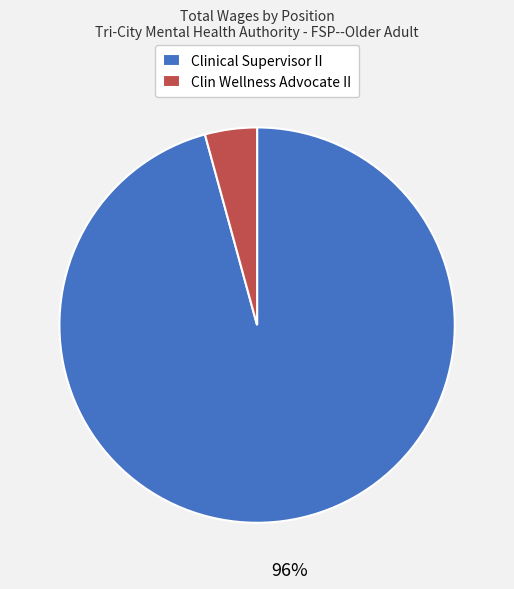

How many segments does this pie chart have?

2